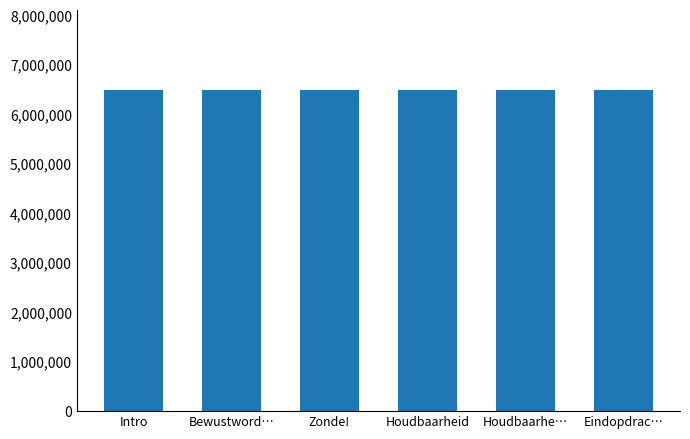

What is the minimum value shown in the chart?

6484095